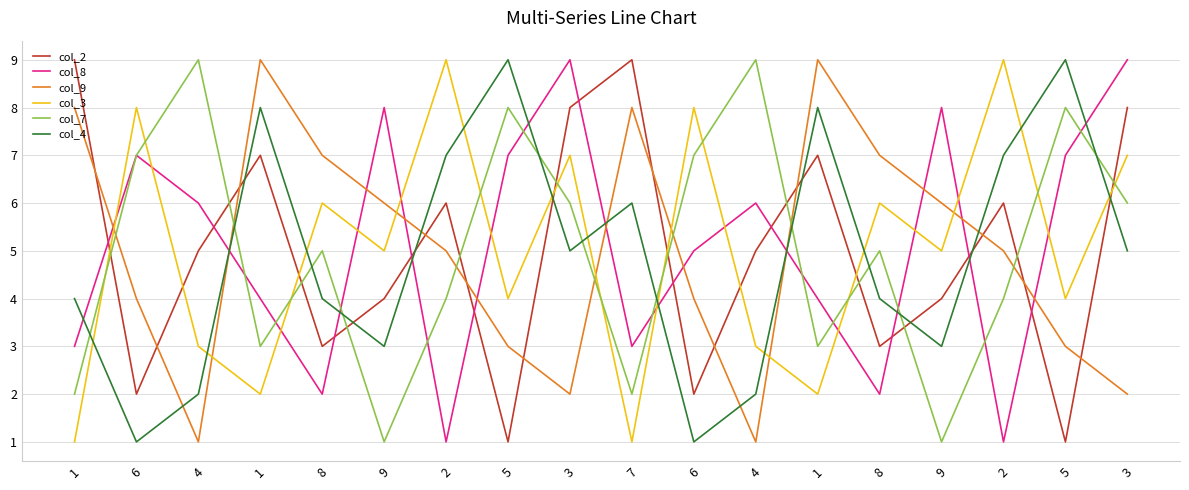

List the series in order of their peak value, highest first.

col_2, col_8, col_9, col_3, col_7, col_4